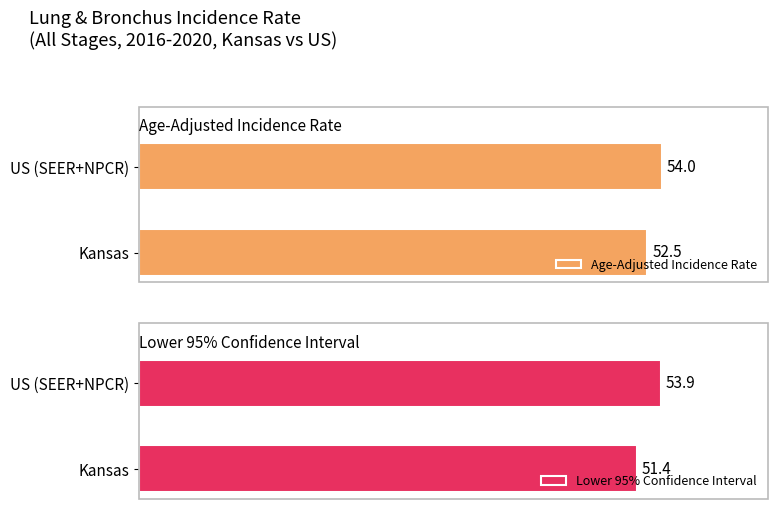

At which label is Age-Adjusted Incidence Rate closest to 53?

Kansas